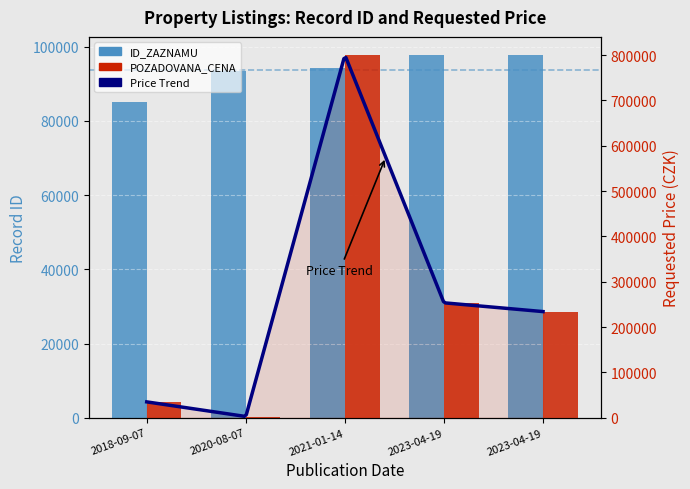

How many values in the POZADOVANA_CENA series exceed 234120?

2